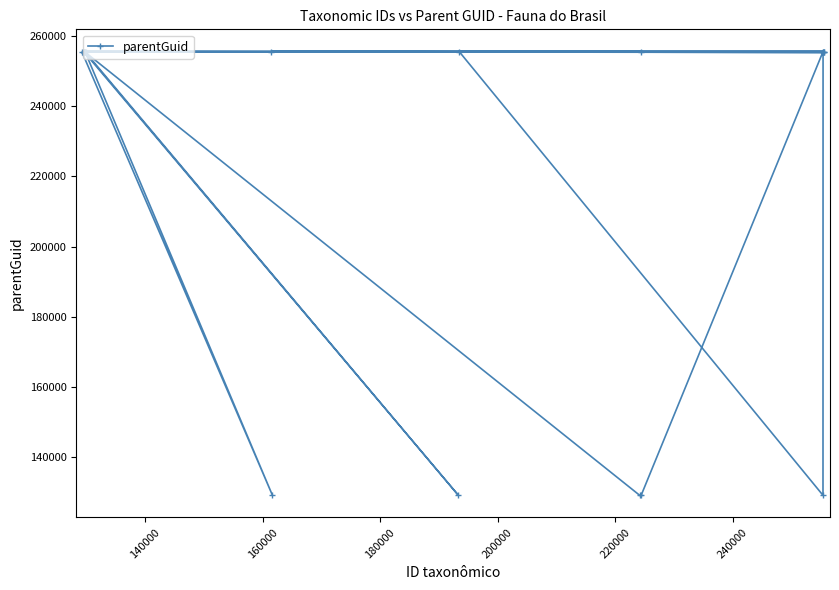

What is the average value?

223963